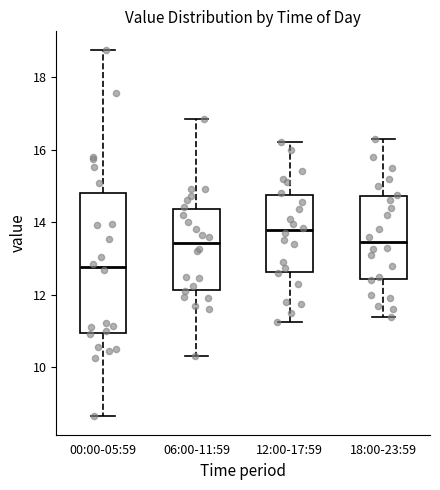

Which box is the tallest, from its lower edge to its upper edge?

00:00-05:59